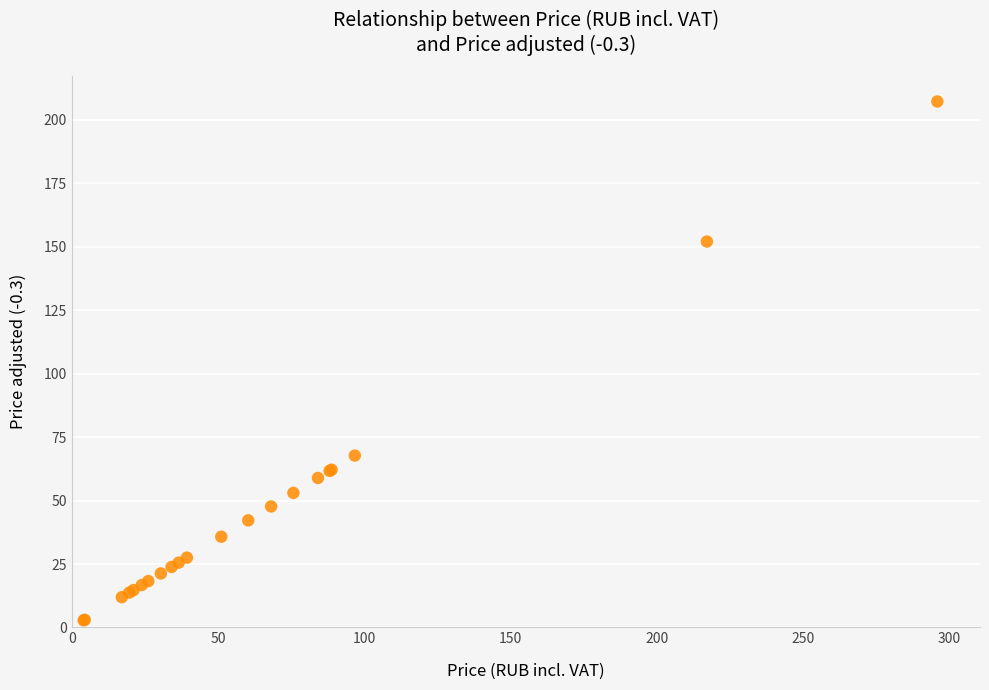

What Y value in the scatter plot is closest to 105?

67.7